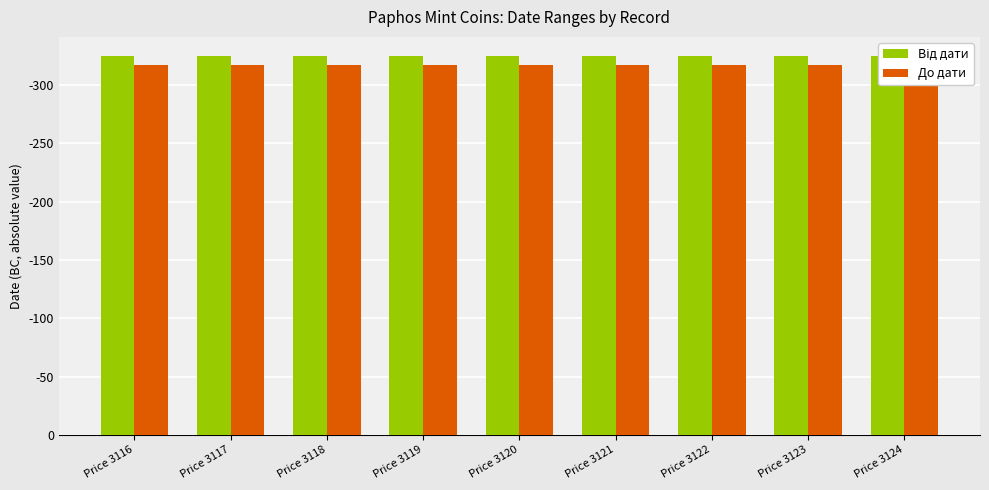

Rank the series by their maximum value, from highest to lowest.

Від дати, До дати